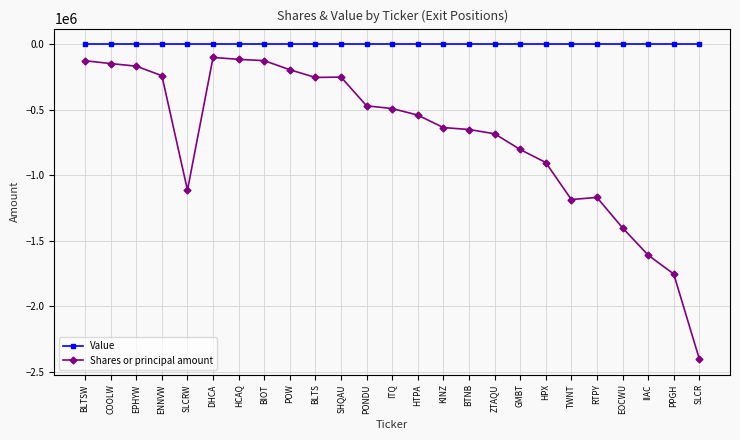

True or false: Shares or principal amount and Value intersect in this chart.

False